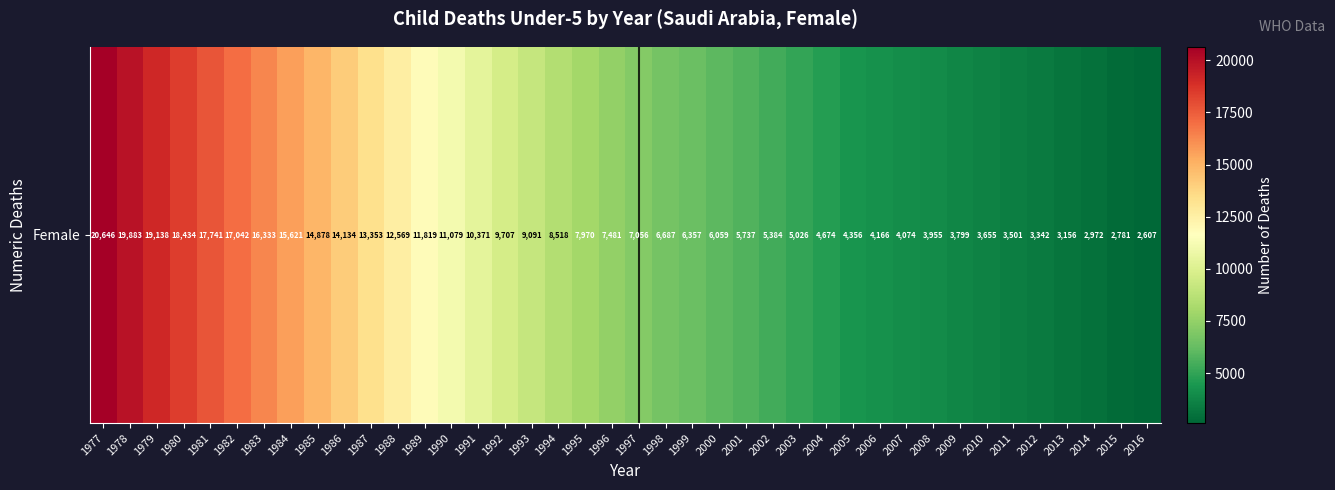

At which label is the value closest to 11626?

1989